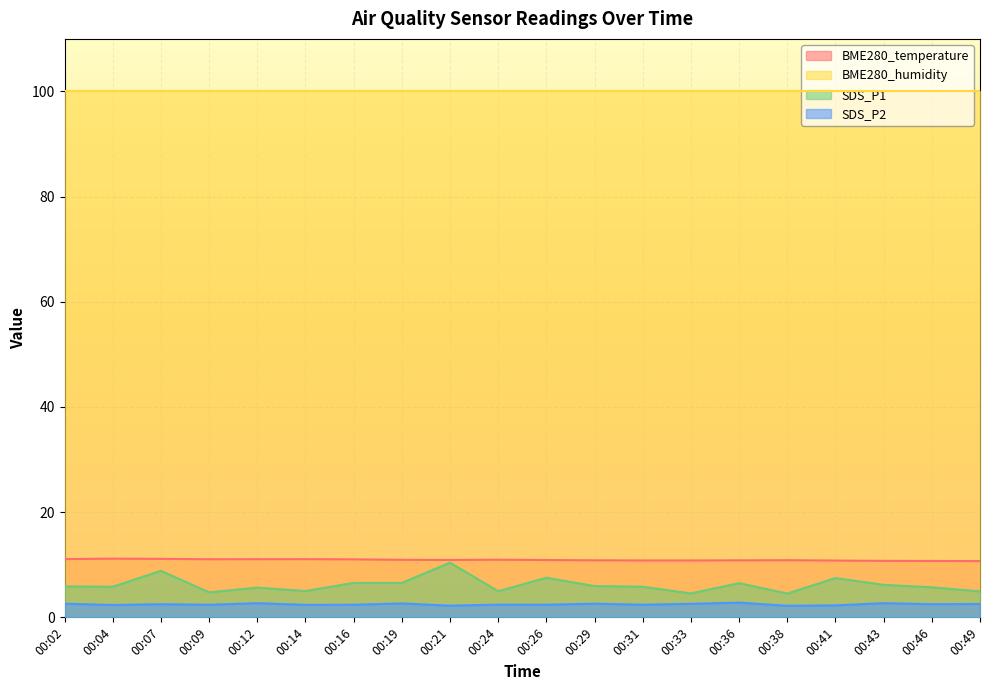

How many interior local peaks does the BME280_temperature series have?

4